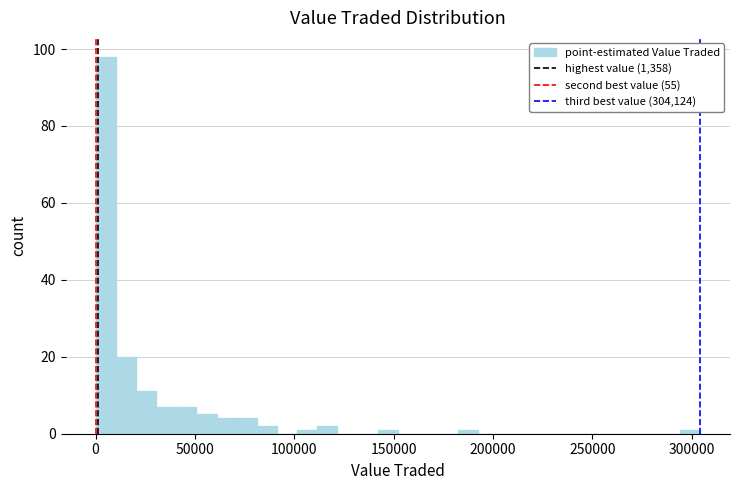

Around what value on the x-axis is the tallest bar? Give the approximate position of its centre, as read against the axis.

5000